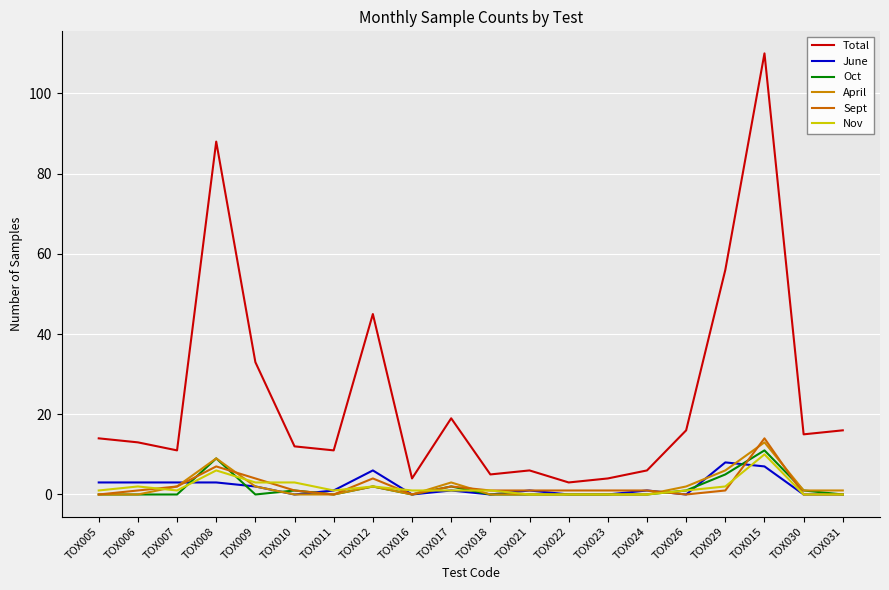

Which series has the largest total across all categories?

Total